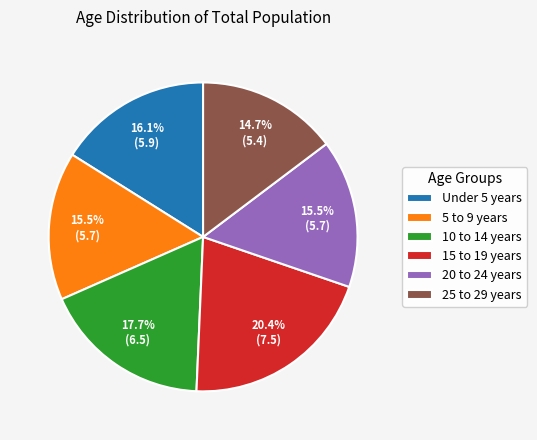

Which slice is the smallest?

25 to 29 years